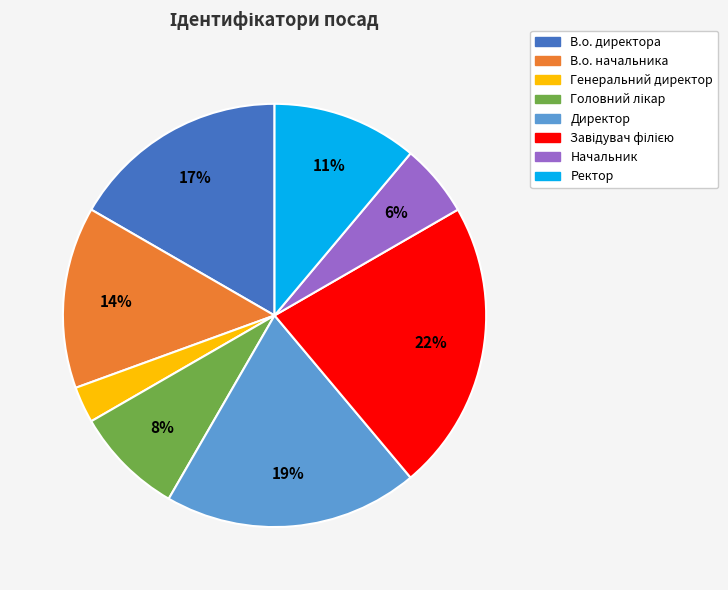

Between Ректор and В.о. директора, which is larger?

В.о. директора